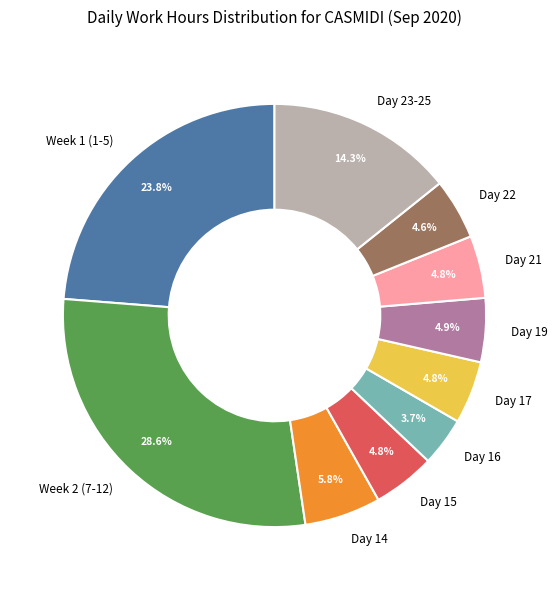

Which category has the biggest portion of the pie?

Week 2 (7-12)